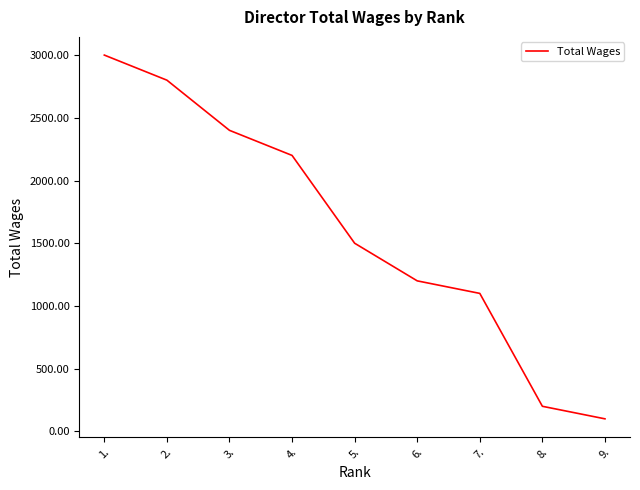

At which category does the chart reach its peak across all series?

1.